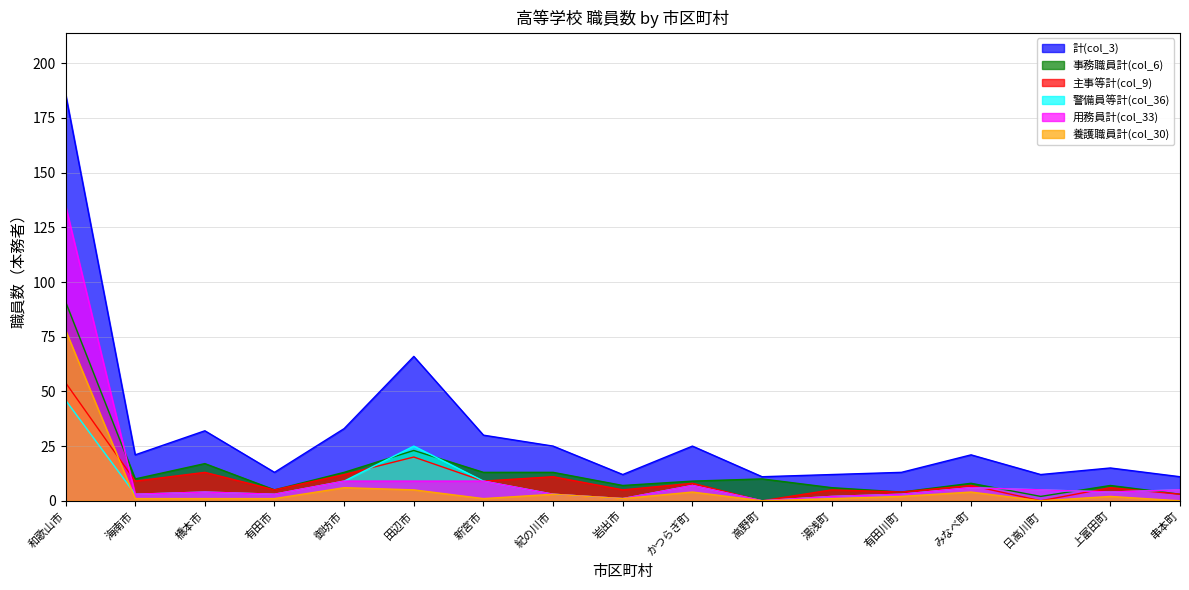

What is the sum of all 用務員計(col_33) values?

208